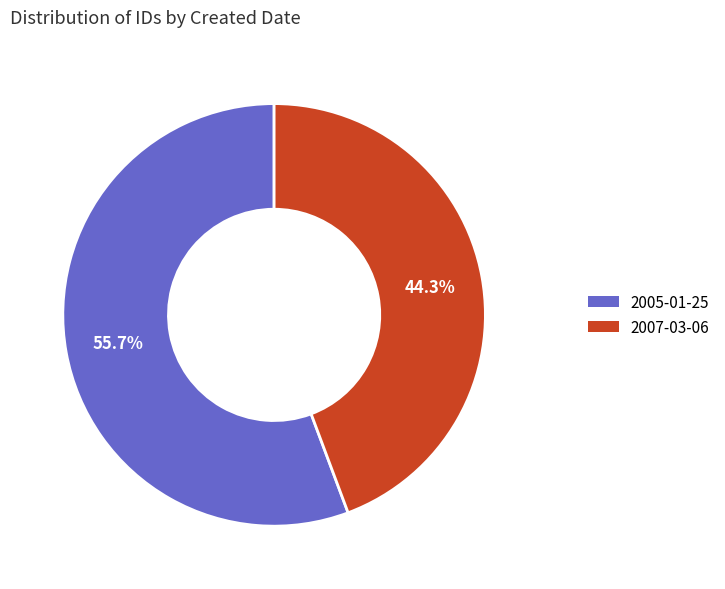

Does any single category account for the majority?

Yes